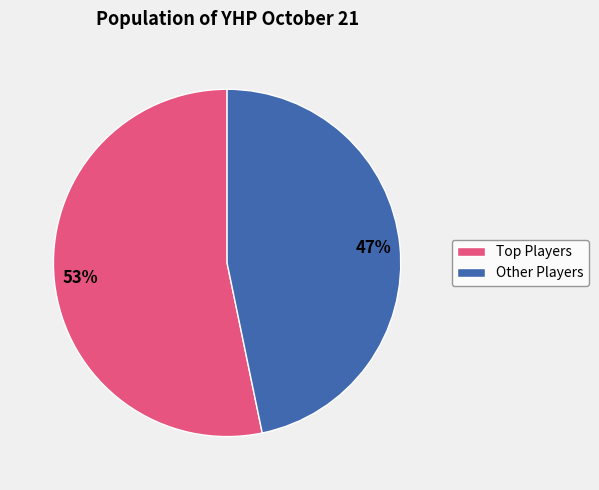

Does any single category account for the majority?

Yes